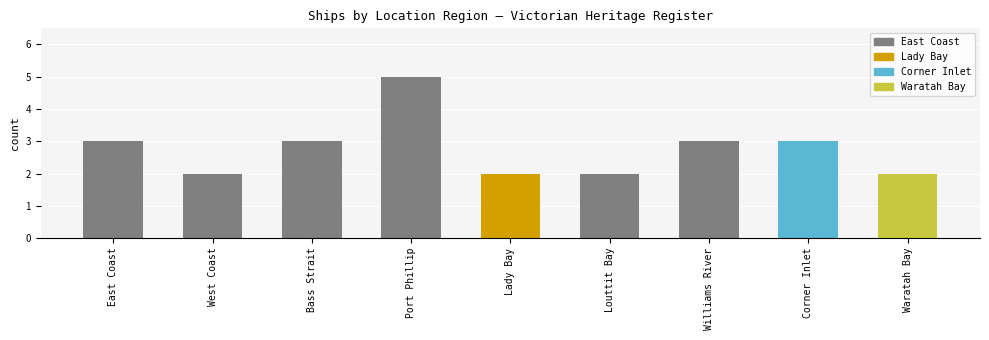

What is the greatest value displayed?

5